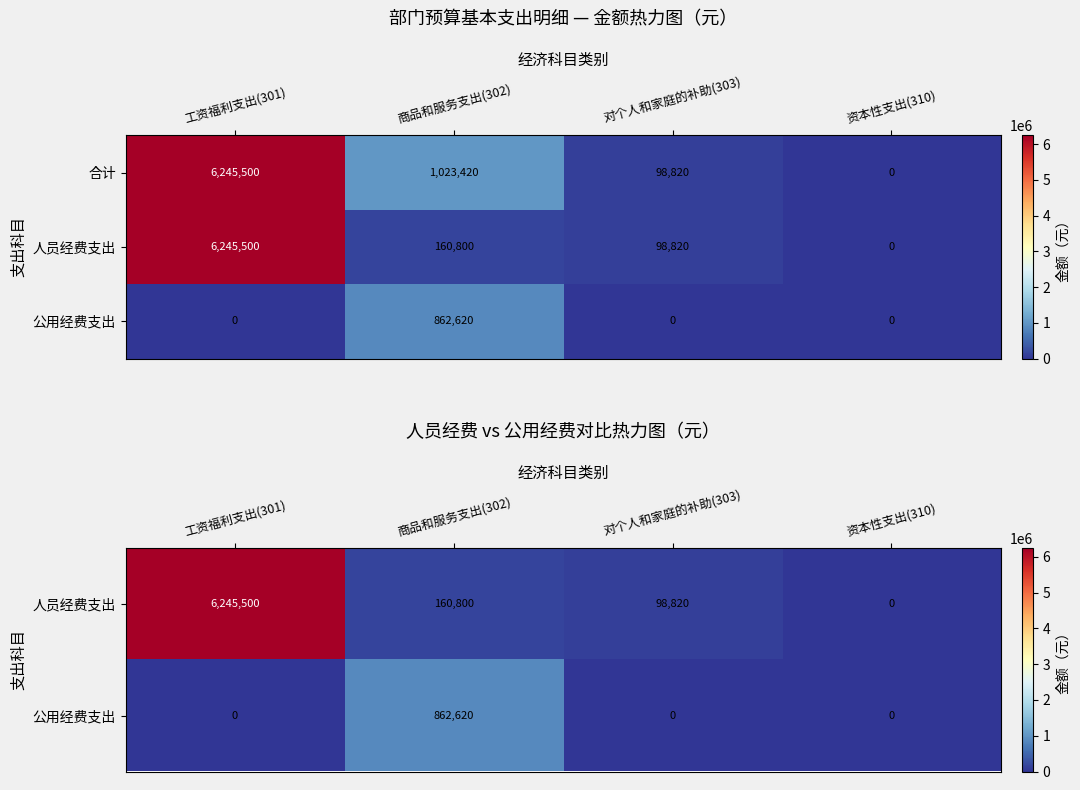

Which has a higher value, 对个人和家庭的补助(303) or 商品和服务支出(302)?

商品和服务支出(302)